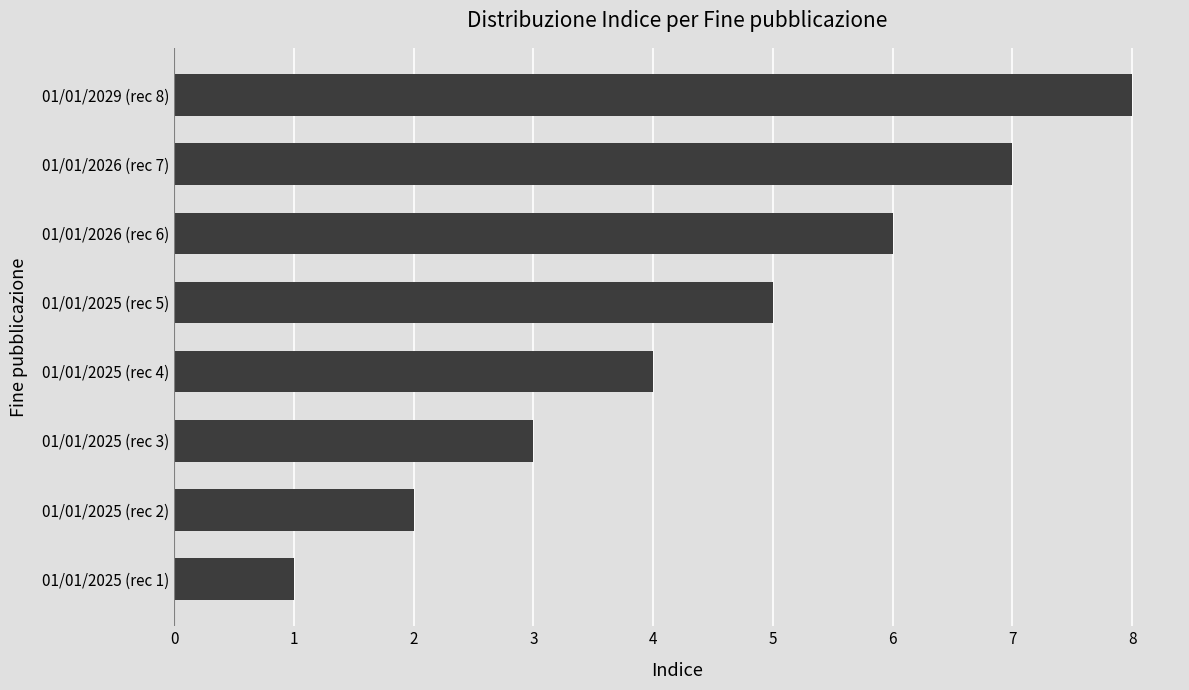

List the labels in order of value, smallest first.

01/01/2025 (rec 1), 01/01/2025 (rec 2), 01/01/2025 (rec 3), 01/01/2025 (rec 4), 01/01/2025 (rec 5), 01/01/2026 (rec 6), 01/01/2026 (rec 7), 01/01/2029 (rec 8)